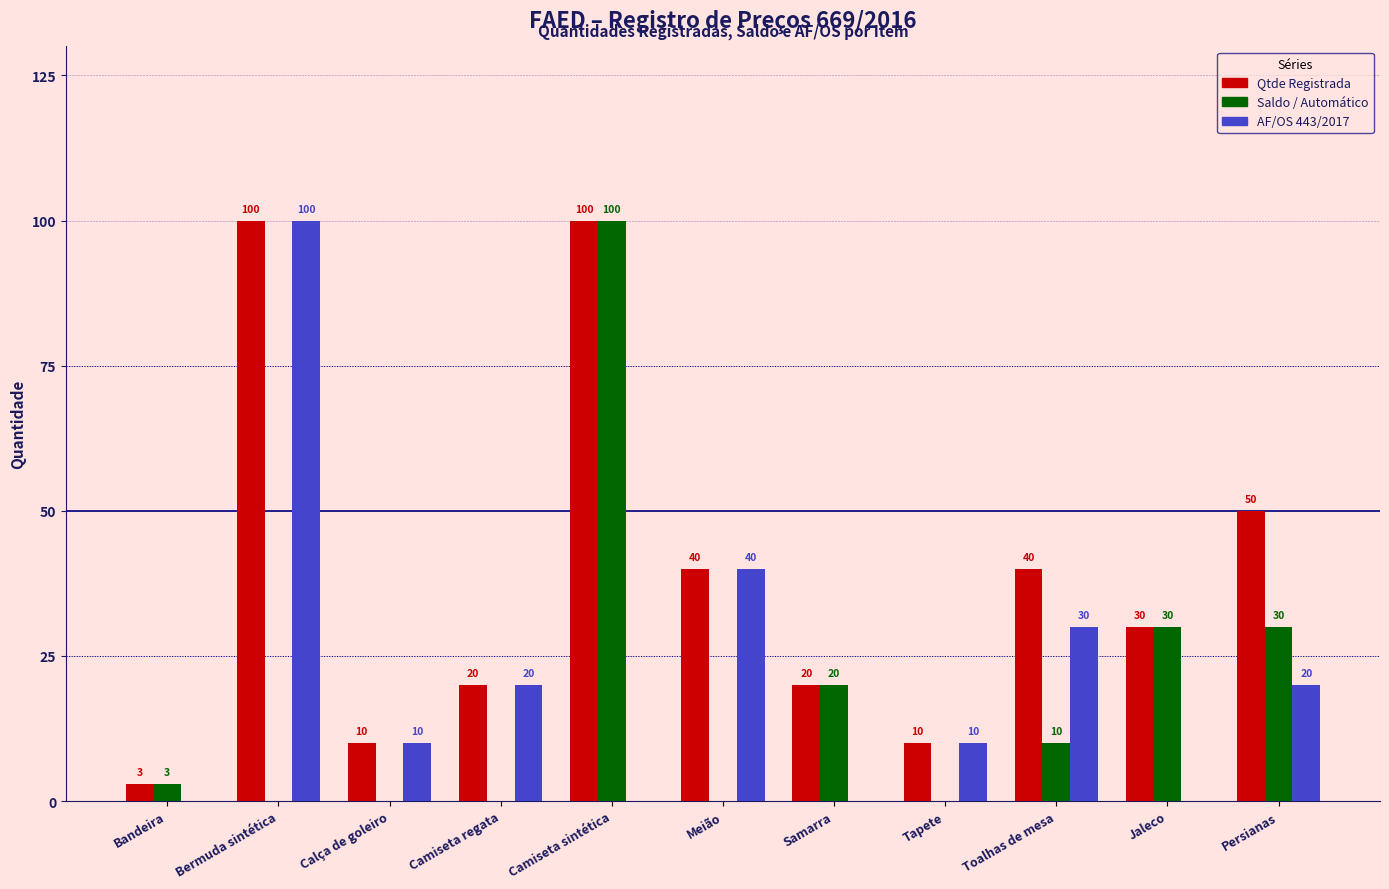

How many data points does each series have?

11